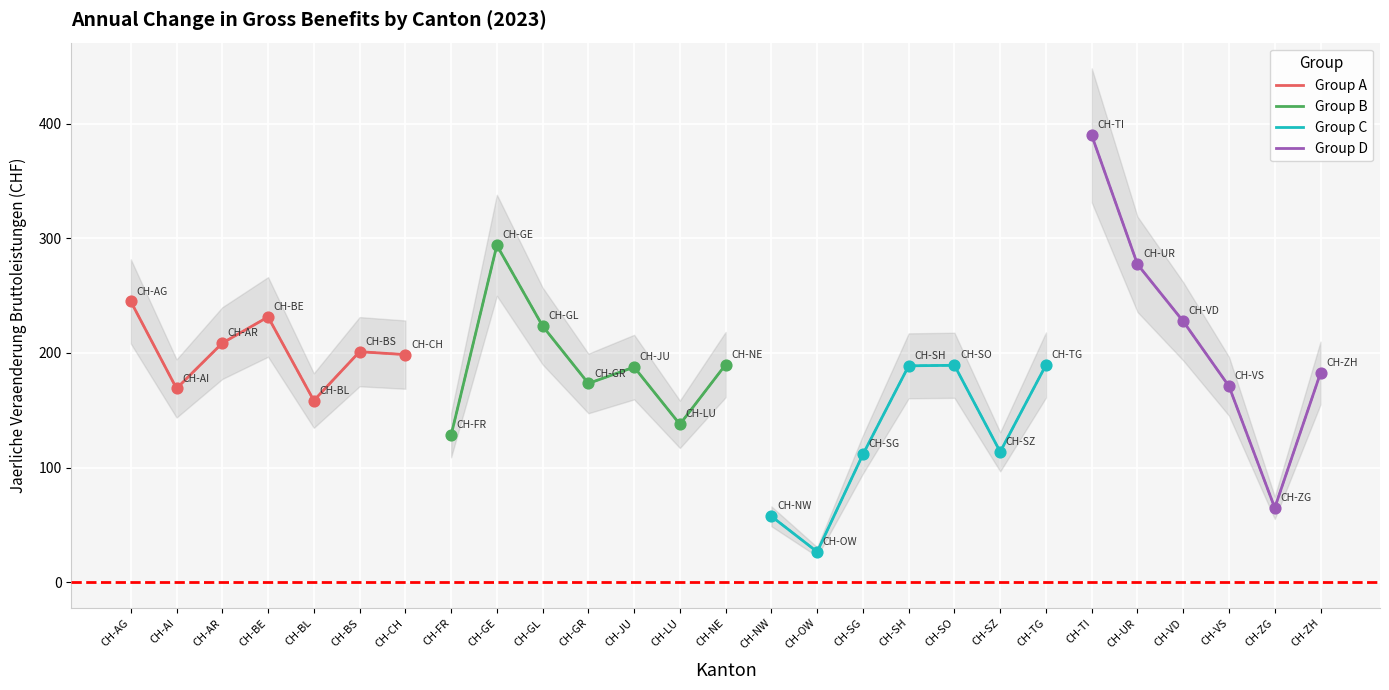

What is the change in value from CH-BE to CH-UR?

+45.9